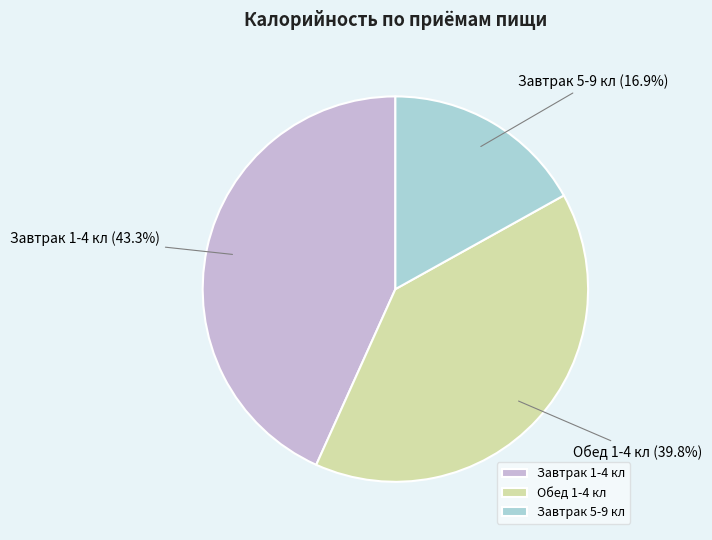

Count the number of slices in the pie.

3